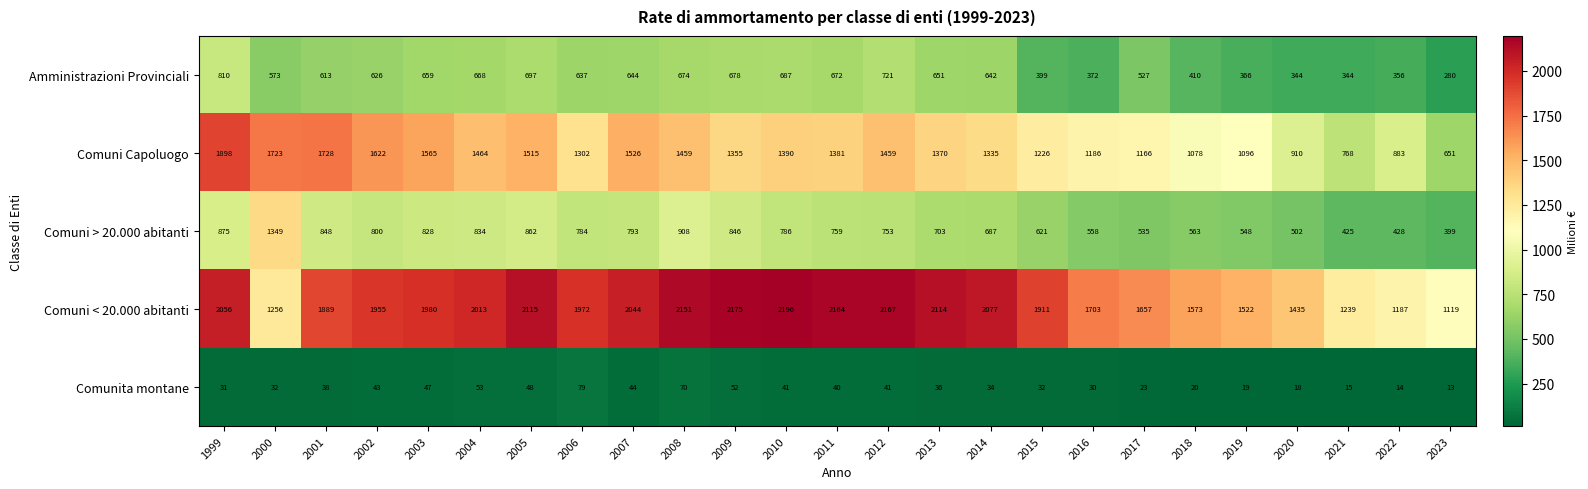

How many categories are shown in the chart?

25